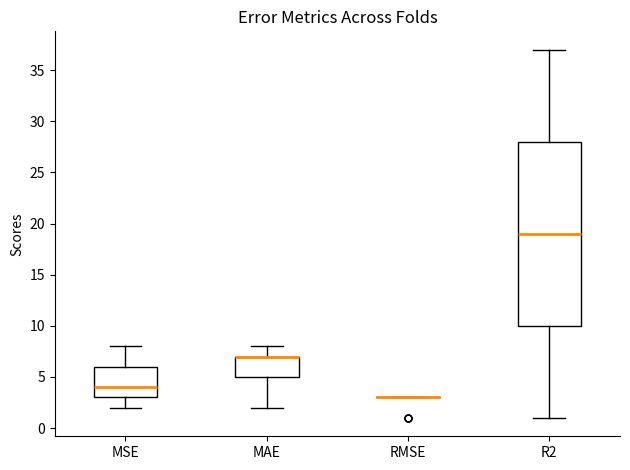

Comparing the boxes themselves (not the whiskers), which one is the tallest?

R2